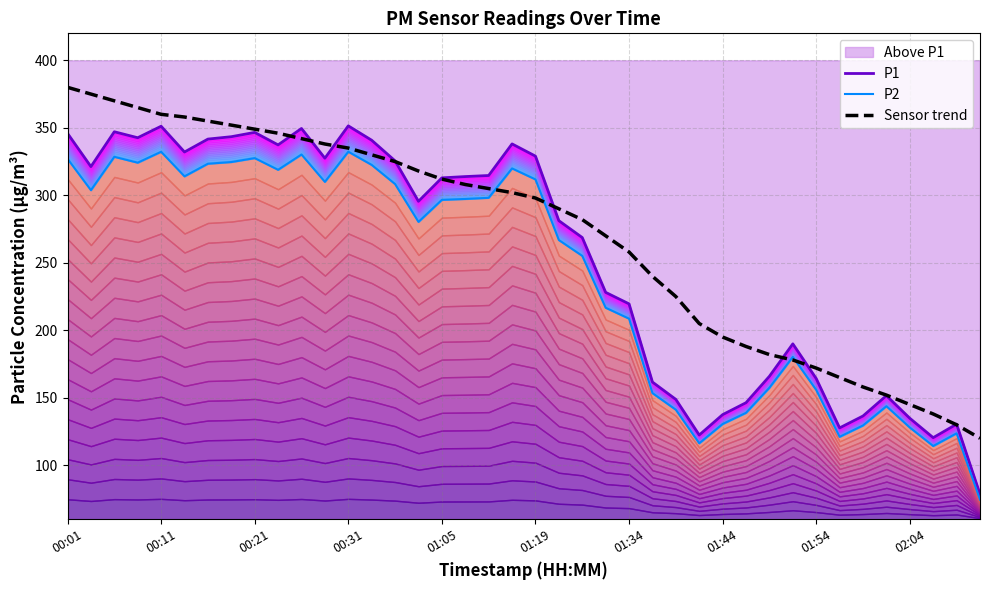

Where do Sensor trend and P2 first cross each other?

18 and 19